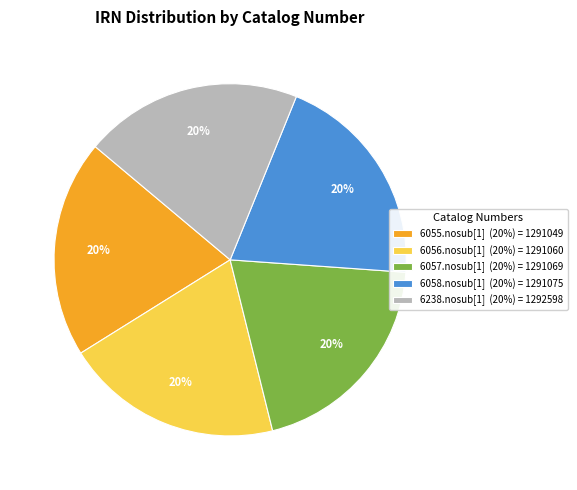

How many segments does this pie chart have?

5